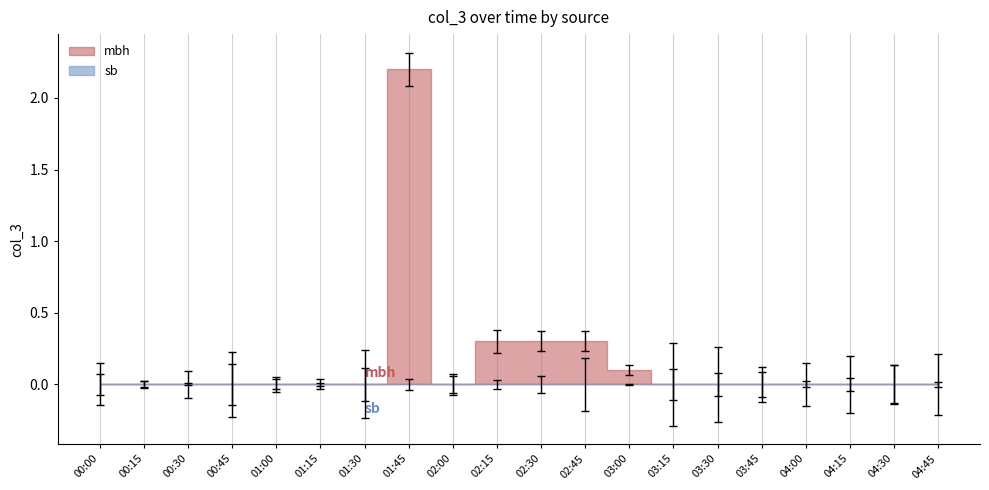

How many positive values are there?

5